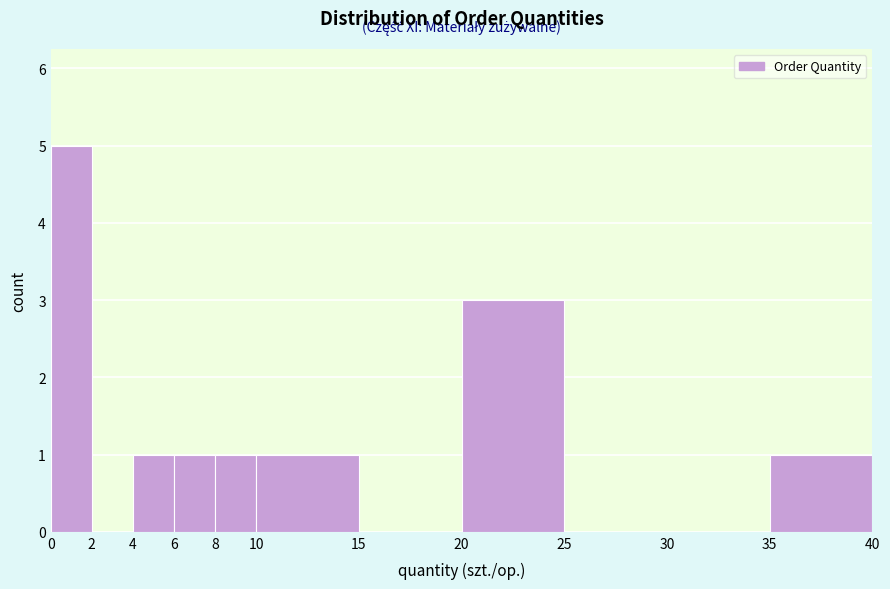

Which range on the x-axis has the tallest bar?

0 to 2